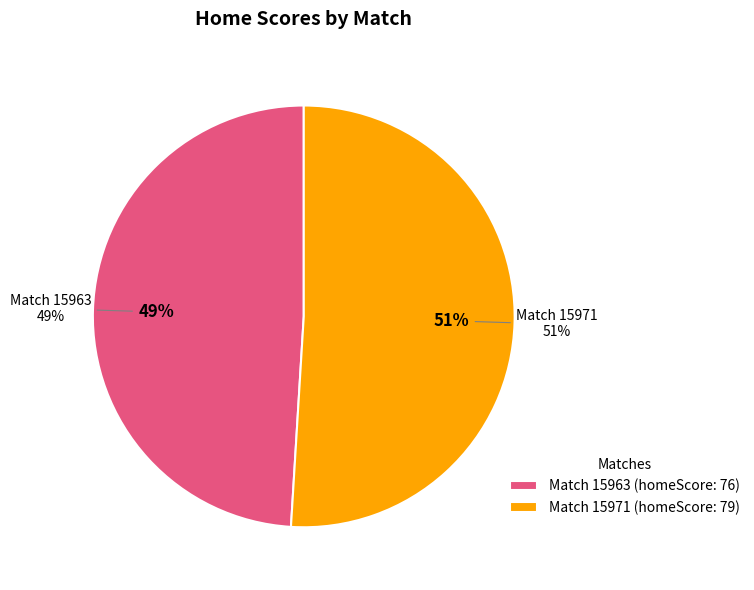

Between 15971 and 15963, which is larger?

15971